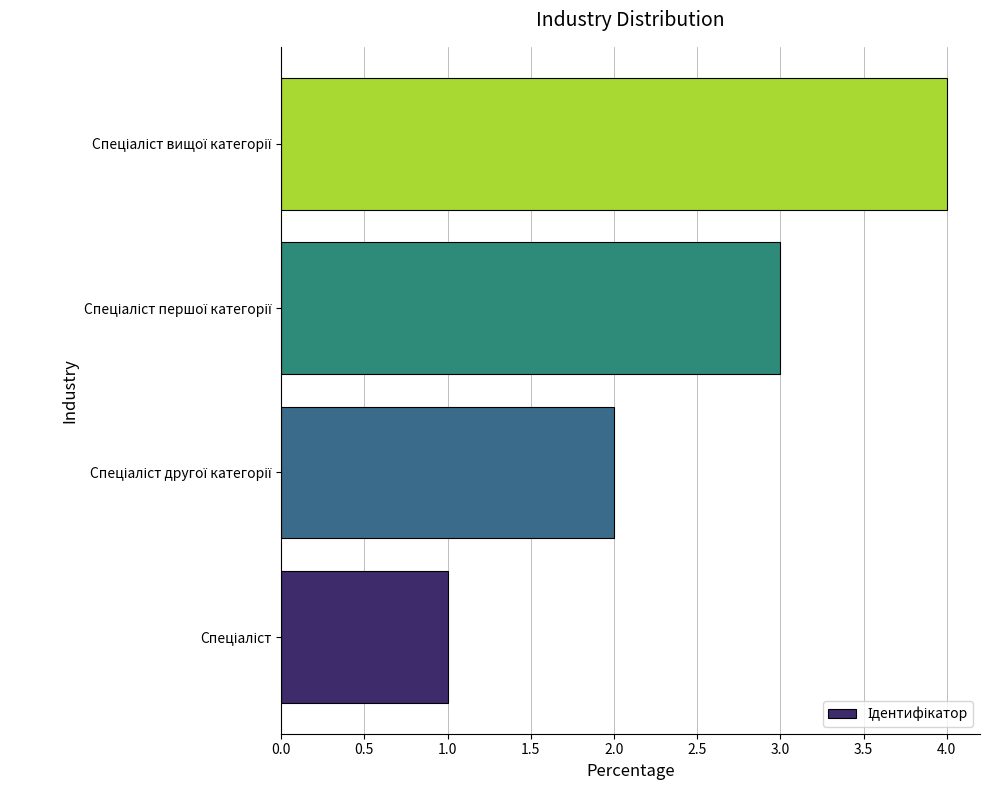

What is the maximum value shown in the chart?

4